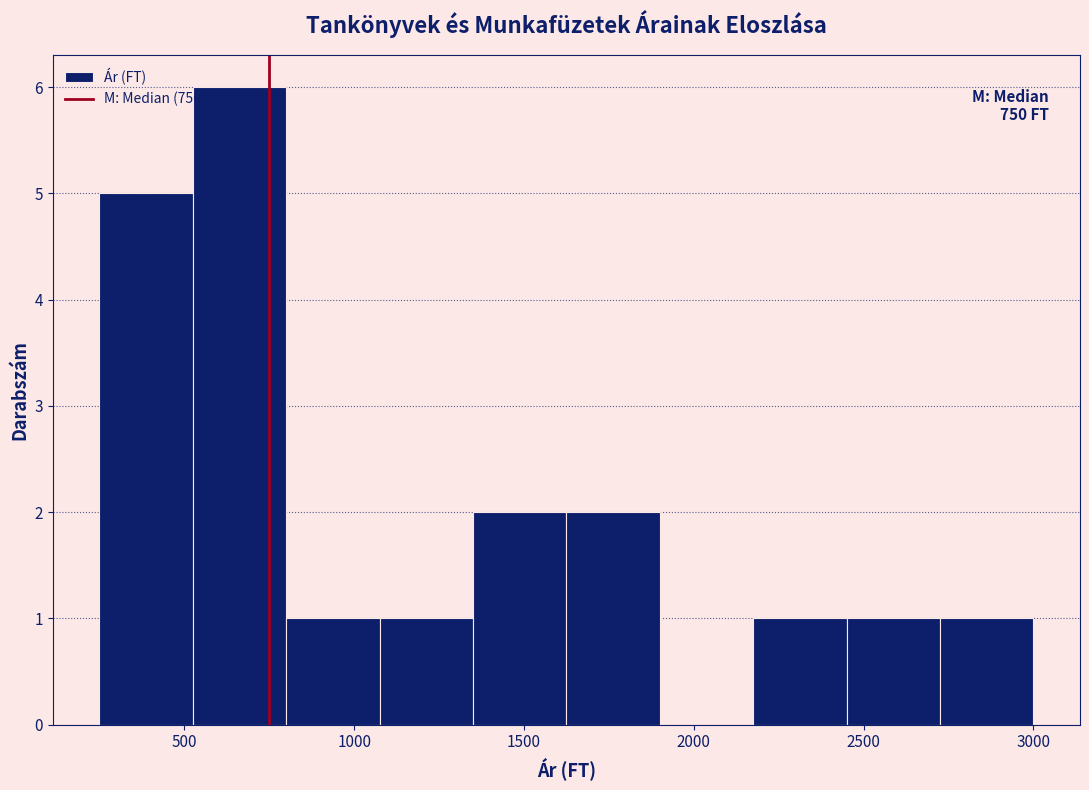

Over which range of the x-axis is the bar tallest?

525 to 800